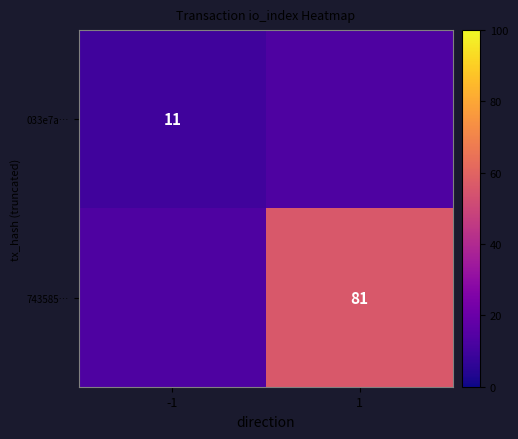

The value of 033e7a… at 1 is 13.0. True or false?

True